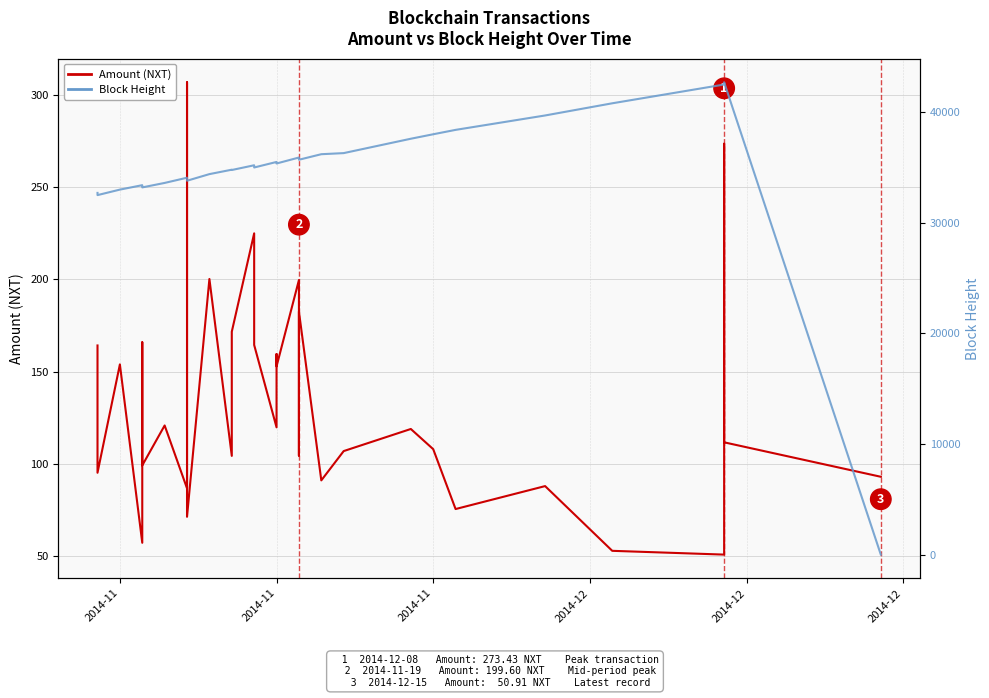

Where does the Amount (NXT) series first go above 118?

2014-11